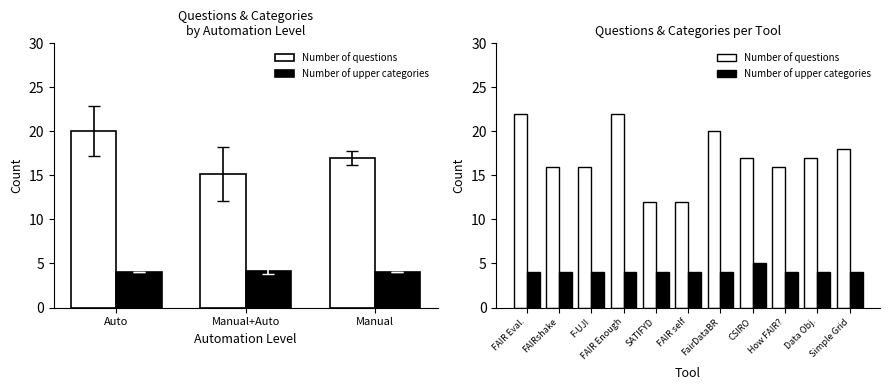

Is the value of Number of upper categories at FAIR Eval. greater than the value of Number of questions at FAIR self?

No